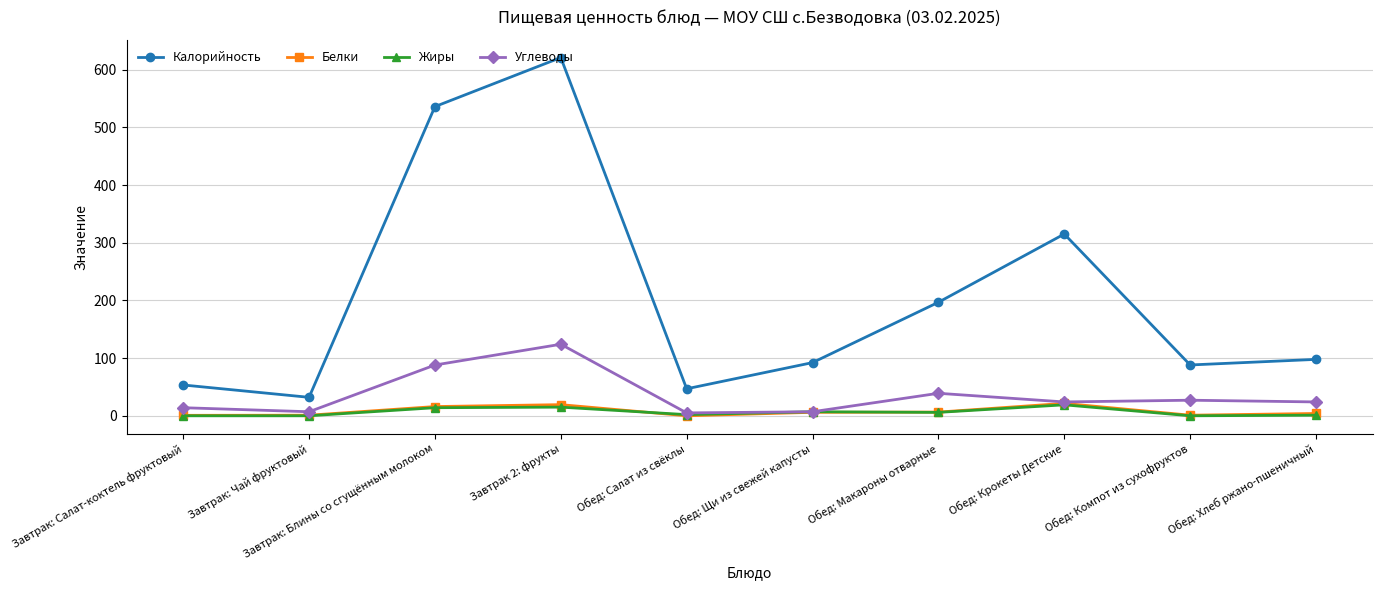

What is the sum of the Калорийность values at Обед: Салат из свёклы and Обед: Крокеты Детские?

361.9